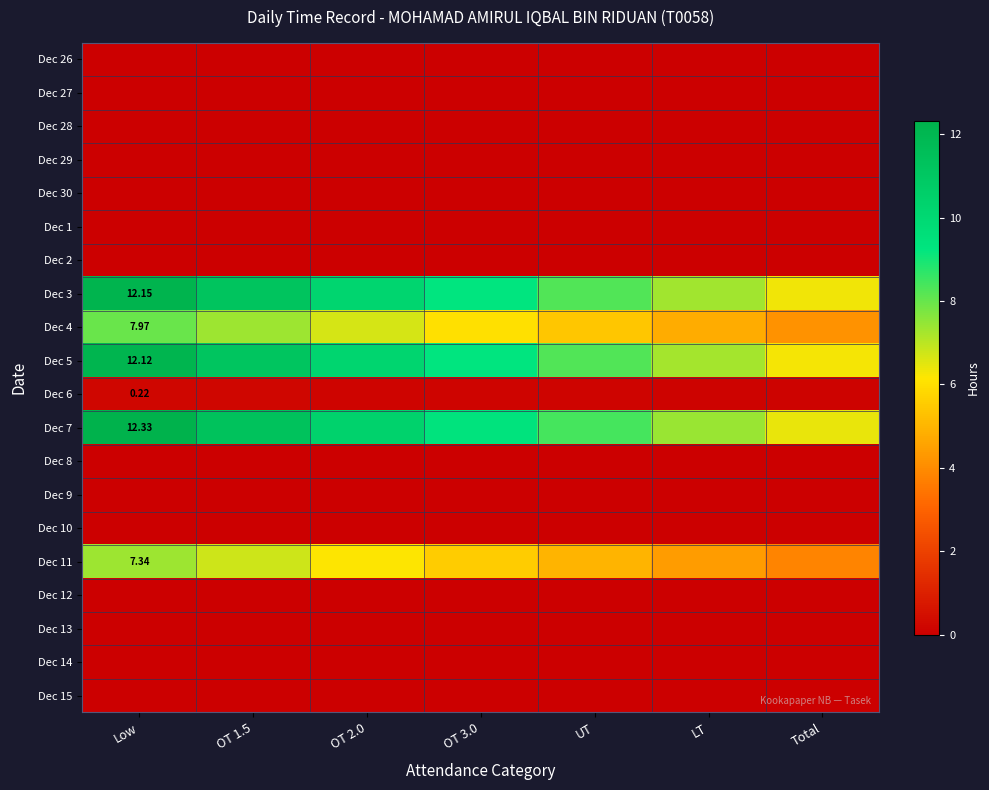

At Total, list the series in order from smallest to largest.

Dec 26, Dec 27, Dec 28, Dec 29, Dec 30, Dec 1, Dec 2, Dec 8, Dec 9, Dec 10, Dec 12, Dec 13, Dec 14, Dec 15, Dec 6, Dec 11, Dec 4, Dec 5, Dec 3, Dec 7